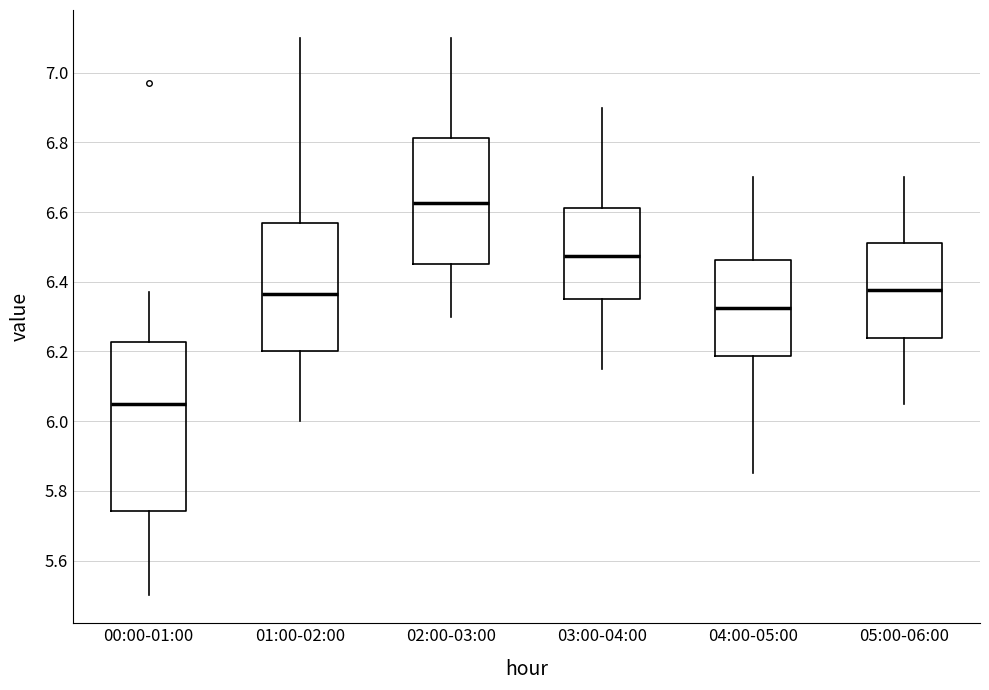

Where does the upper whisker of the box for 02:00-03:00 end on the y-axis? The values are not printed on the chart, so give them approximately, as read against the axis.

7.10